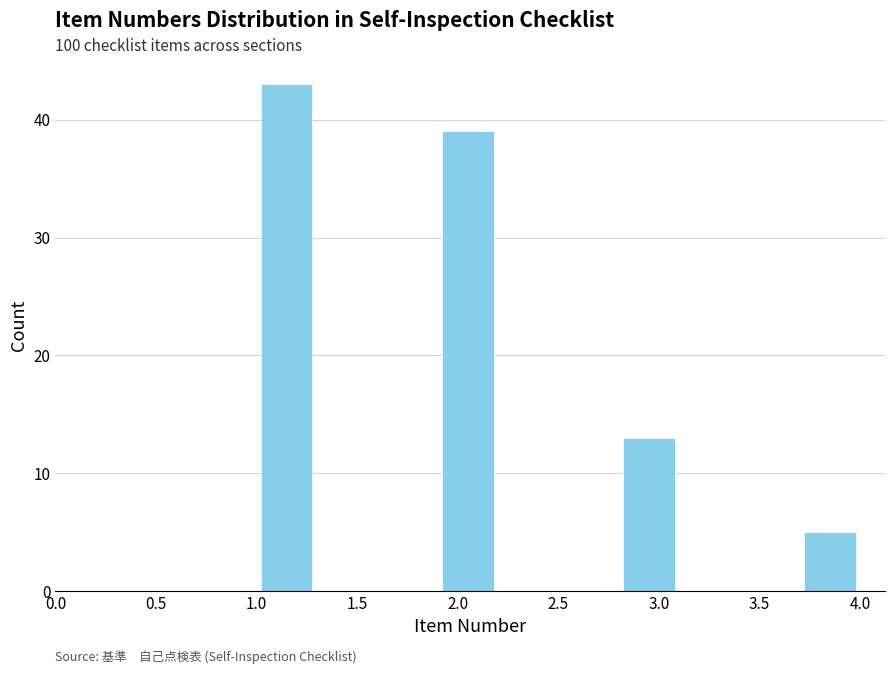

What is the height of the bar covering 1.0 to 1.3 on the x-axis? The values are not printed on the chart, so give them approximately, as read against the axis.

43